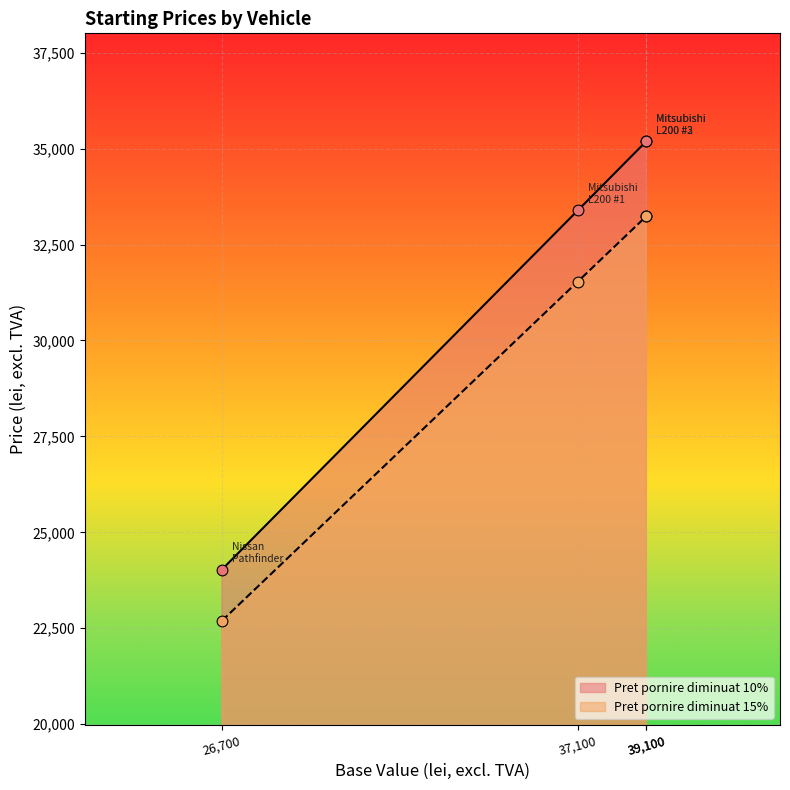

What are all the series names shown in the legend?

Pret pornire diminuat 10%, Pret pornire diminuat 15%